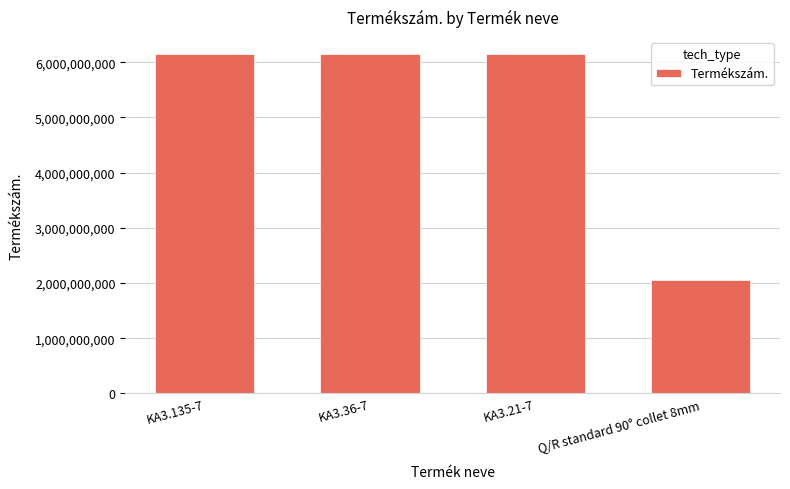

Between Q/R standard 90° collet 8mm and KA3.21-7, which is larger?

KA3.21-7